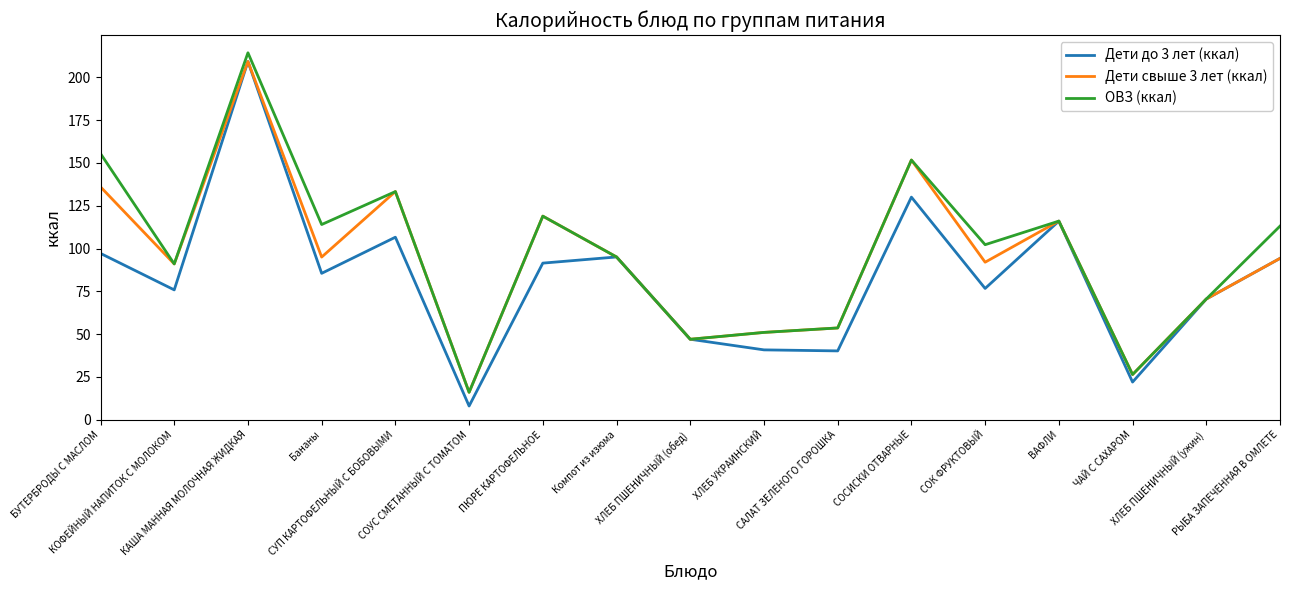

Which series has the largest range (max minus min)?

Дети до 3 лет (ккал)